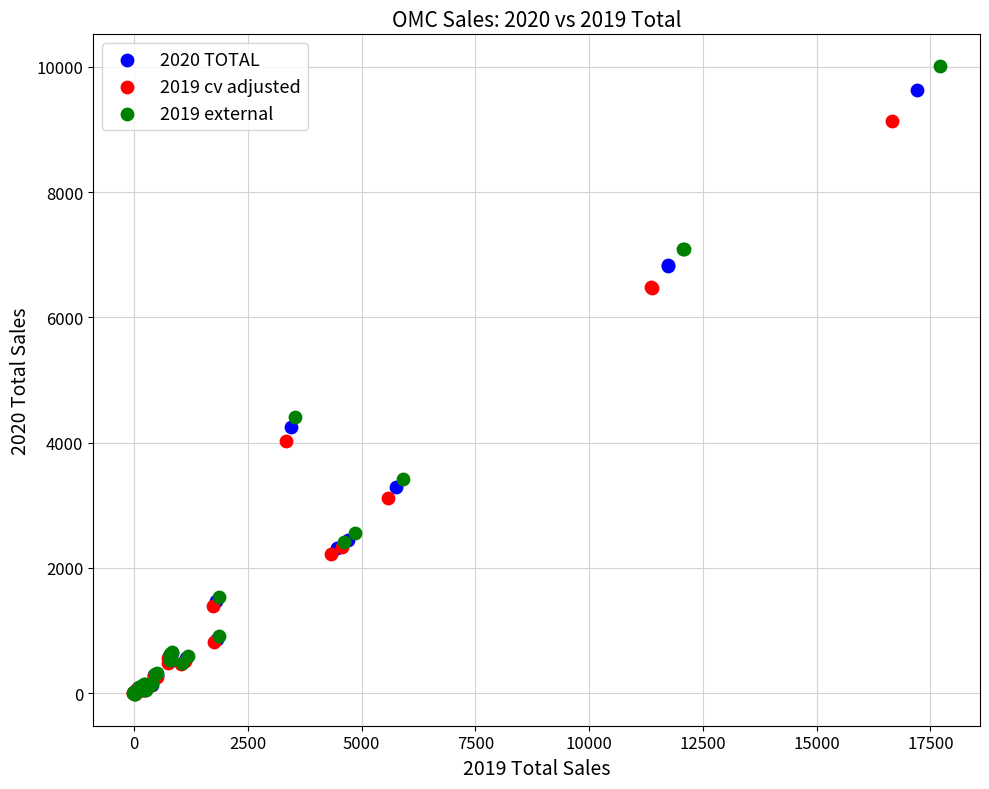

Which series has the widest spread of Y values?

2019 external